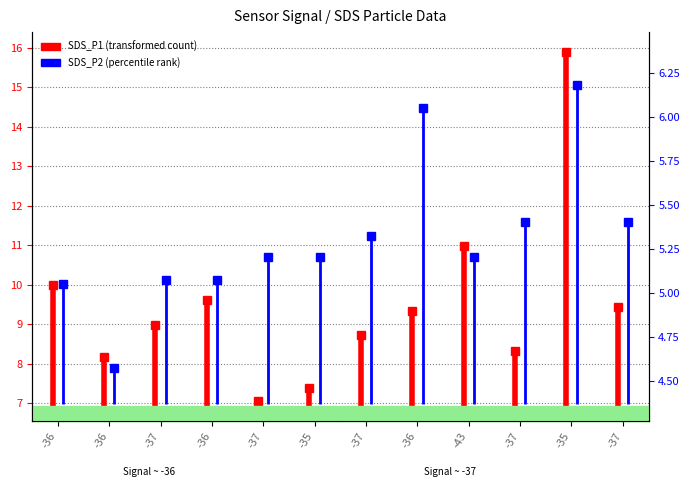

What is the change in value from -36 to -36?

+3.2